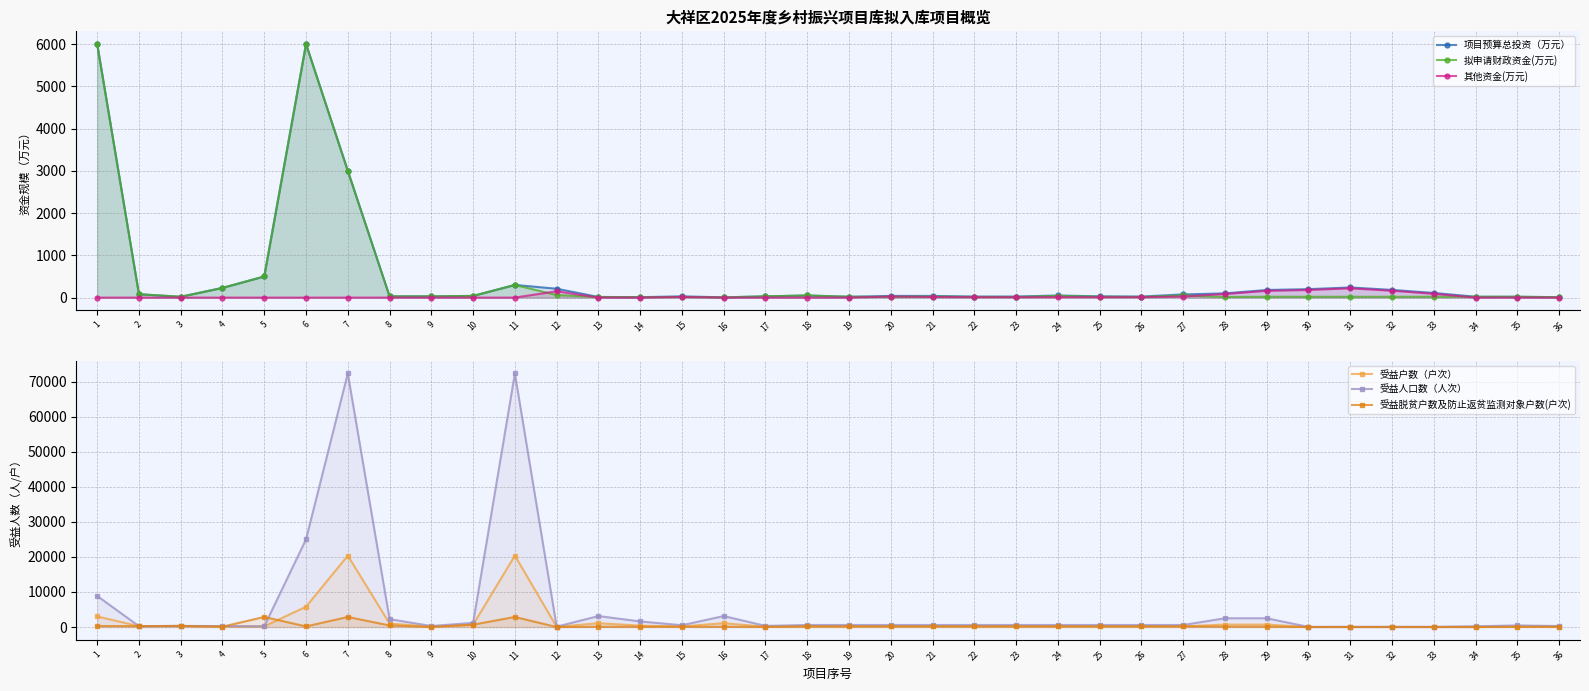

At which category does the chart reach its minimum across all series?

1